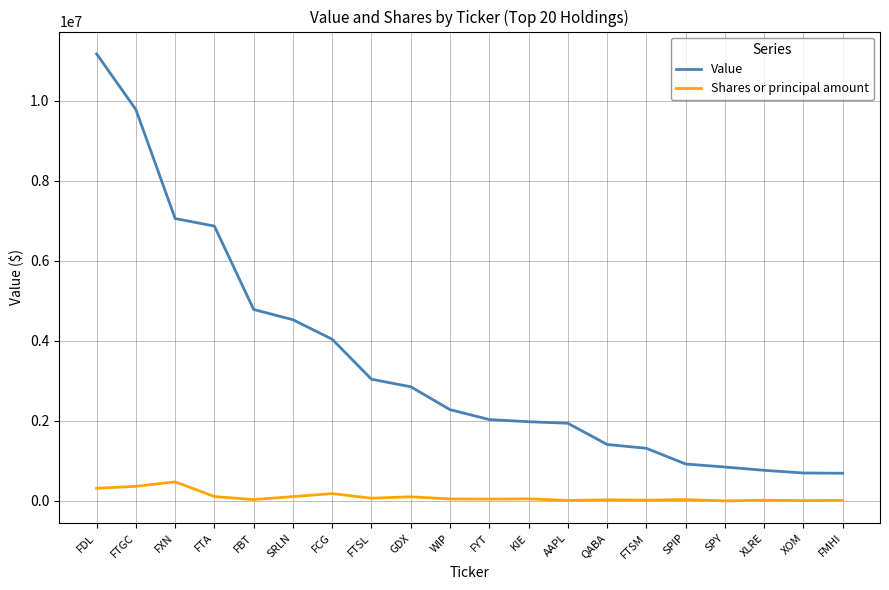

At QABA, list the series in order from largest to smallest.

Value, Shares or principal amount